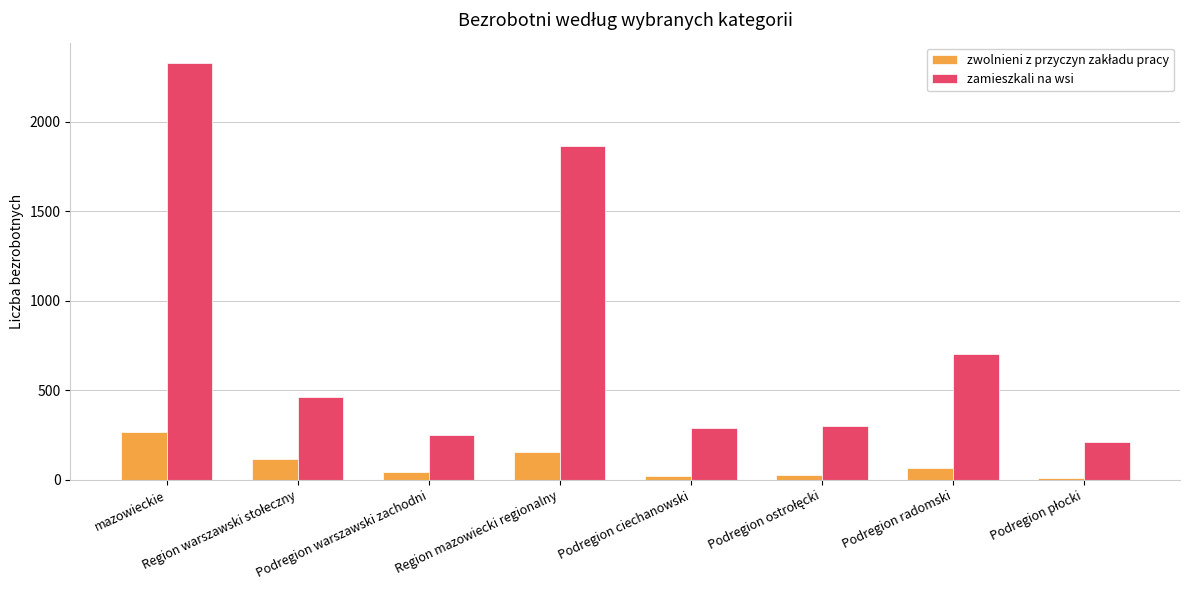

The zamieszkali na wsi series shows 3121 at Region mazowiecki regionalny. True or false?

False